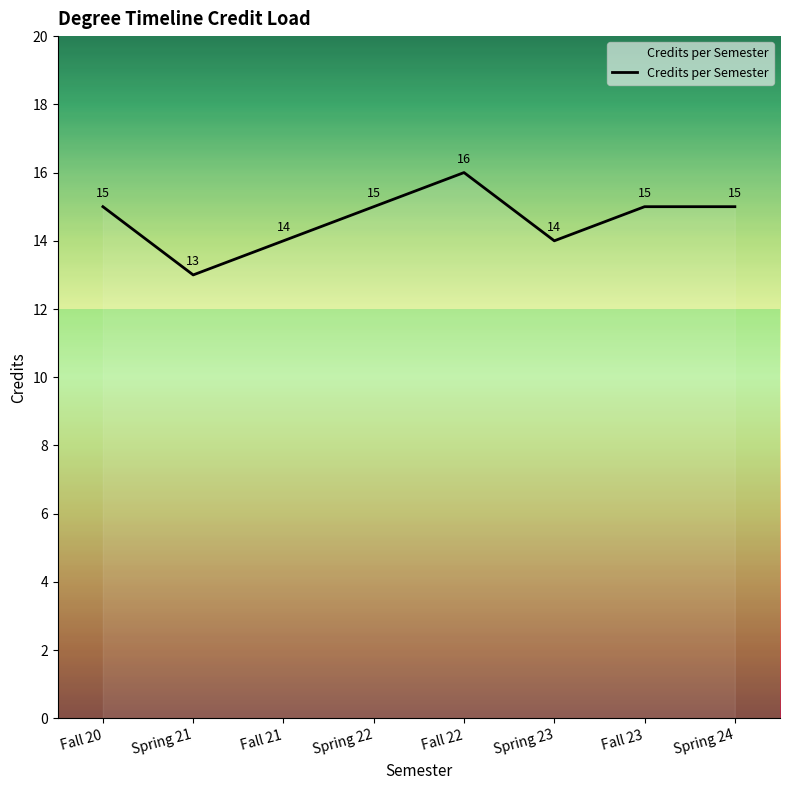

Count the number of data series in this chart.

1